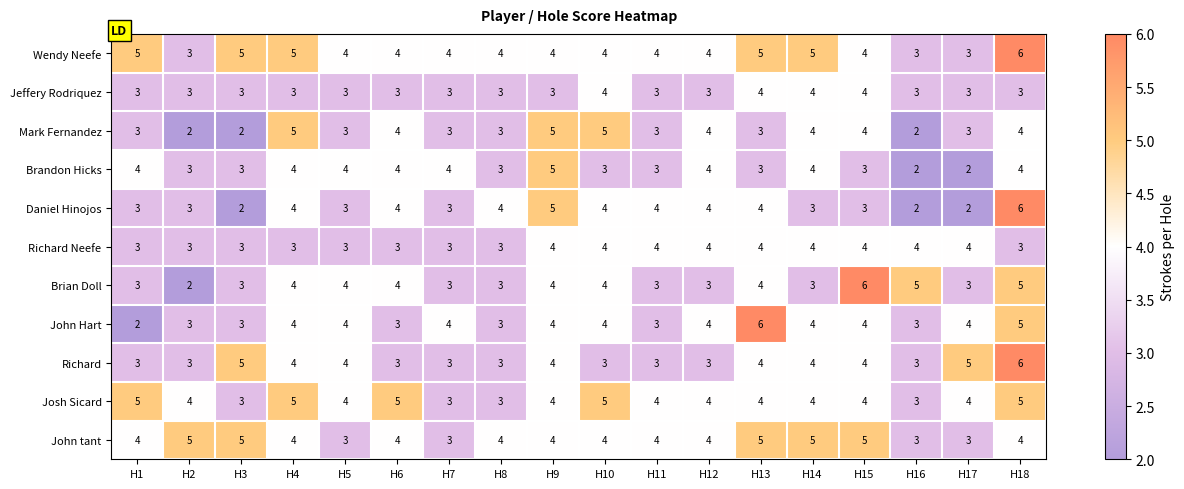

The value of Richard Neefe at H6 is 4. True or false?

False